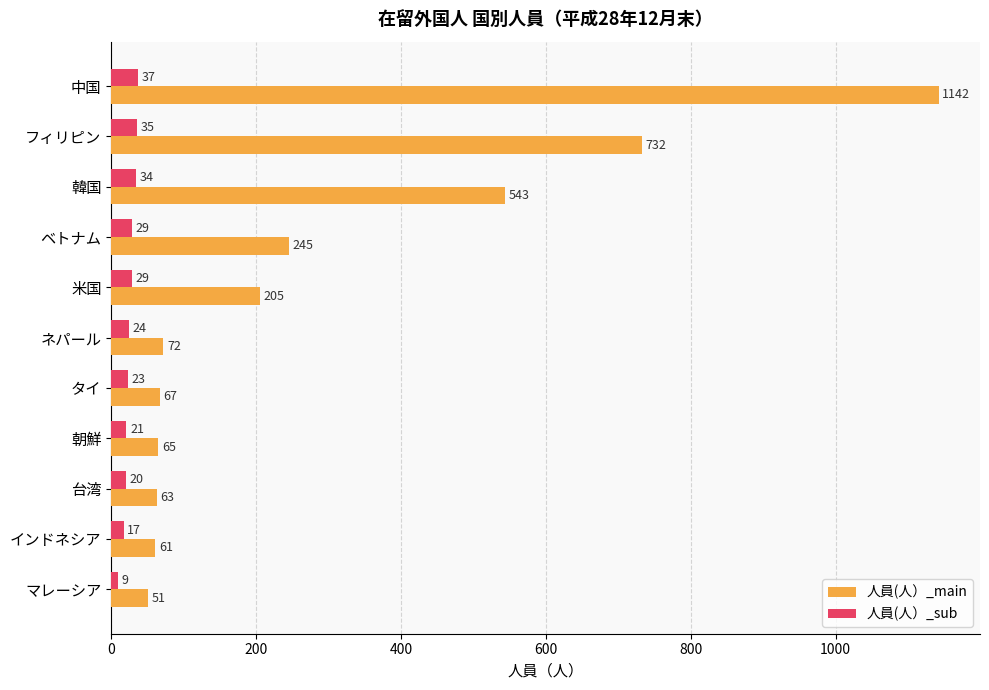

What is the difference between the second highest and second lowest values in the 人員(人）_main series?

671